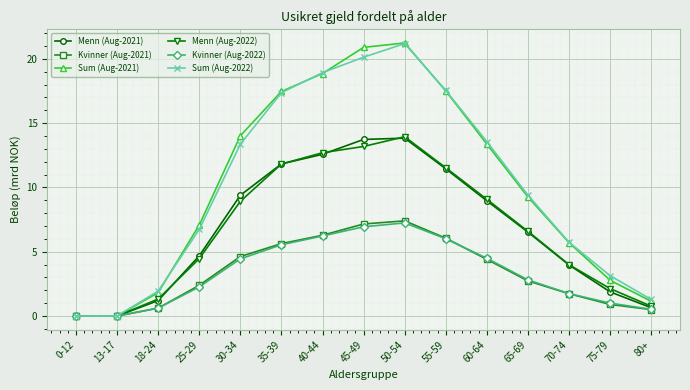

What is the value of the Kvinner (Aug-2021) point at the 13th from the left?

1.7